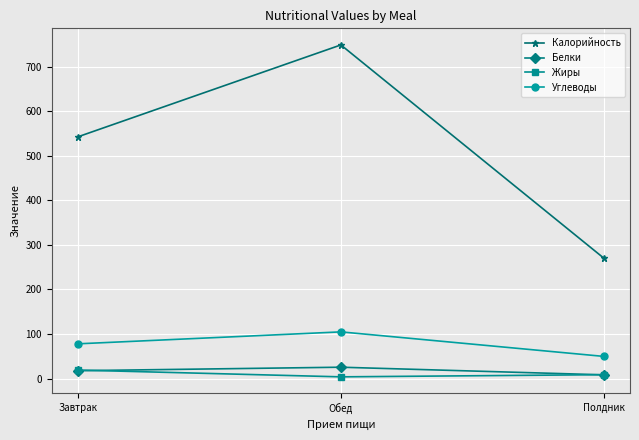

What is the value of the Углеводы point at the 1st from the left?

78.1